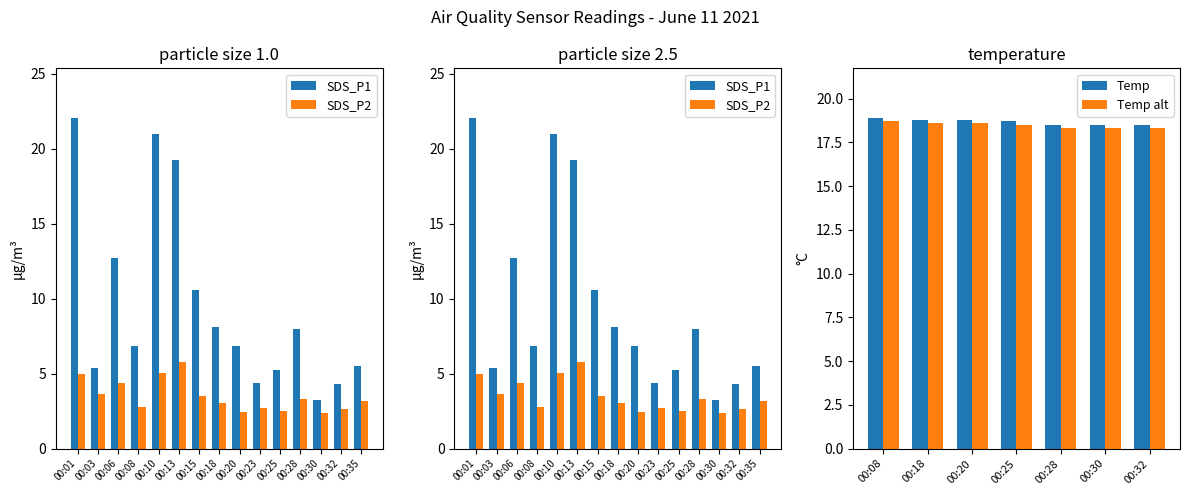

What is the sum of the Temp alt values at 00:08 and 00:18?

37.3